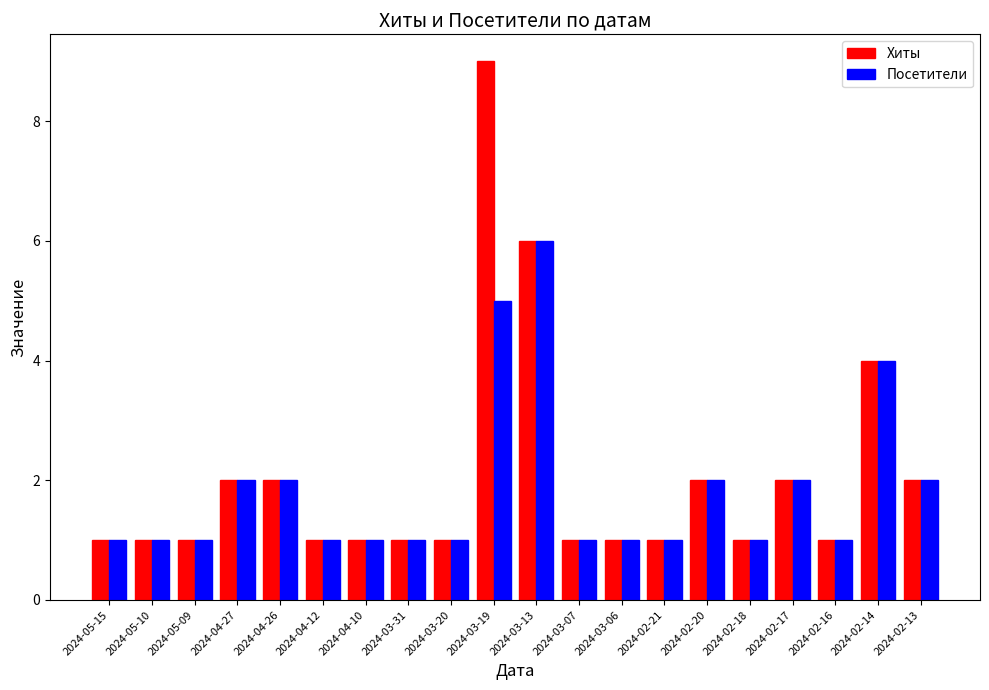

Reading left to right, extract all data points from this chart.

Хиты: 1	1	1	2	2	1	1	1	1	9	6	1	1	1	2	1	2	1	4	2
Посетители: 1	1	1	2	2	1	1	1	1	5	6	1	1	1	2	1	2	1	4	2